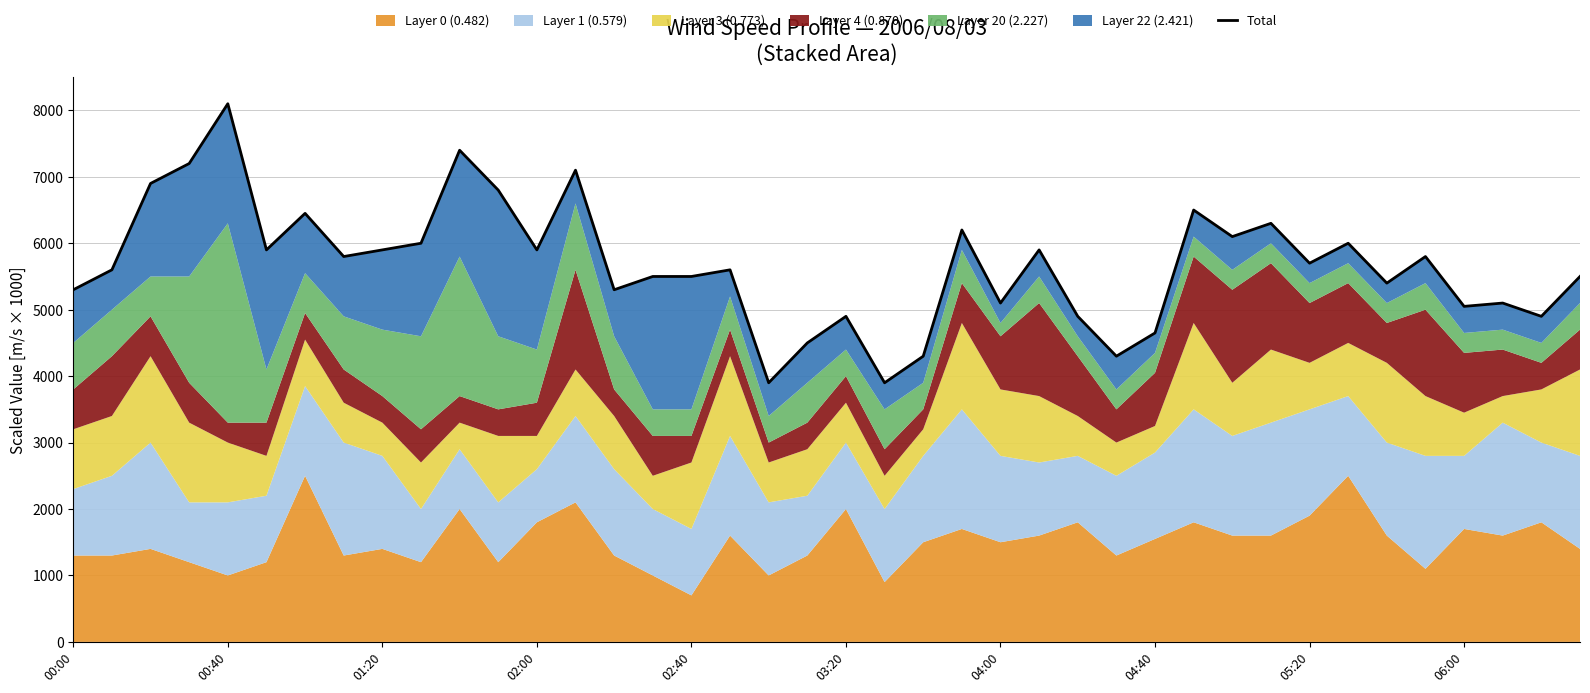

Between 27 and 02:40, which is larger?

02:40